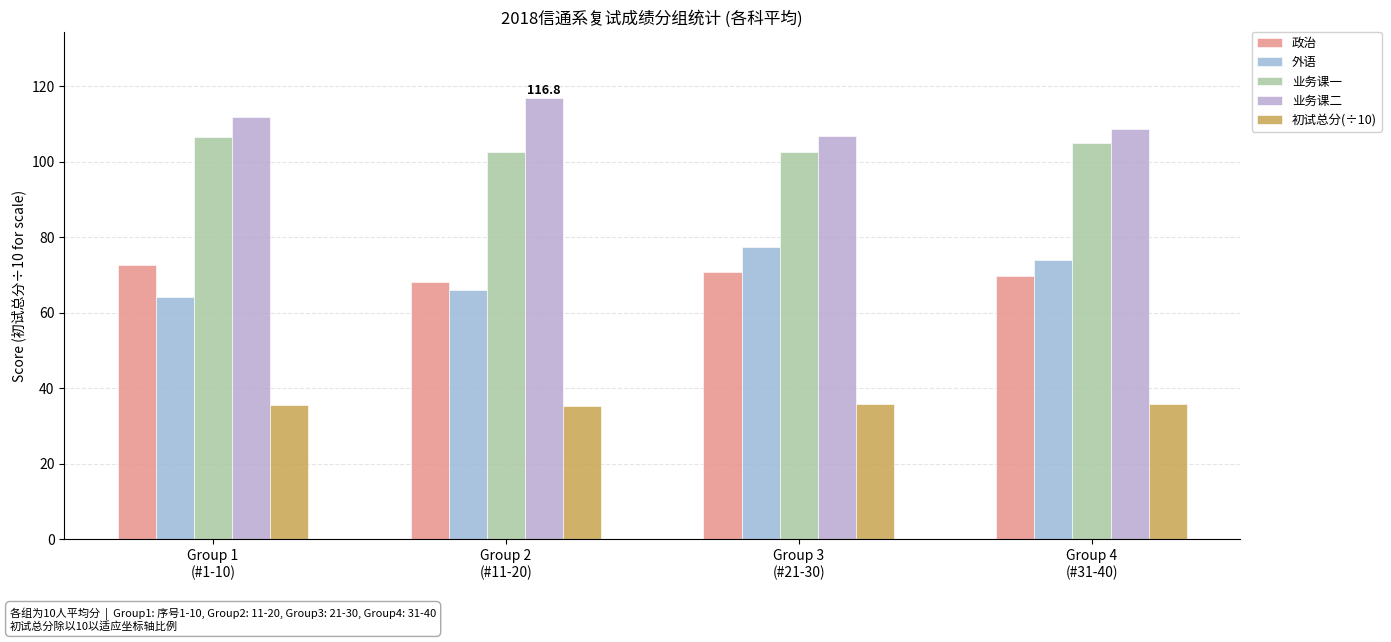

Reading right to left, transcribe all the data shown in this chart.

政治: Group 4
(#31-40)=69.8	Group 3
(#21-30)=70.8	Group 2
(#11-20)=68.0	Group 1
(#1-10)=72.6
外语: Group 4
(#31-40)=73.9	Group 3
(#21-30)=77.4	Group 2
(#11-20)=66.0	Group 1
(#1-10)=64.2
业务课一: Group 4
(#31-40)=105.0	Group 3
(#21-30)=102.6	Group 2
(#11-20)=102.6	Group 1
(#1-10)=106.6
业务课二: Group 4
(#31-40)=108.5	Group 3
(#21-30)=106.7	Group 2
(#11-20)=116.8	Group 1
(#1-10)=111.7
初试总分(÷10): Group 4
(#31-40)=35.8	Group 3
(#21-30)=35.8	Group 2
(#11-20)=35.3	Group 1
(#1-10)=35.5